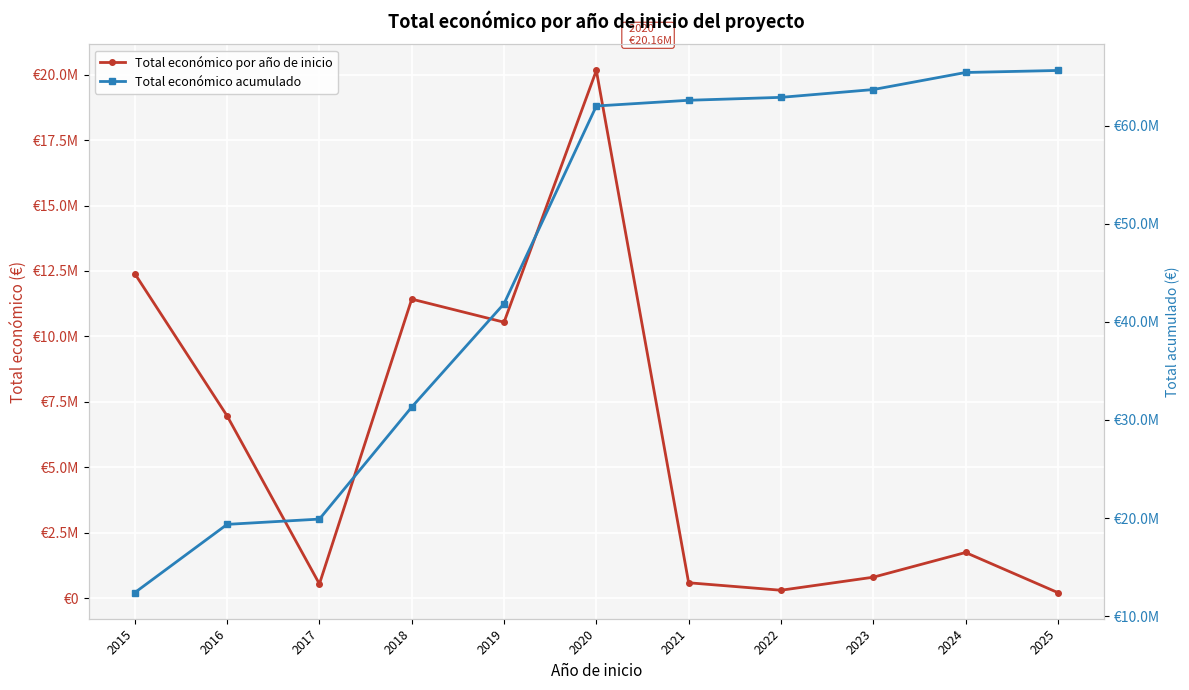

What is the value of the Total económico por año de inicio point at the 2nd from the left?

6960293